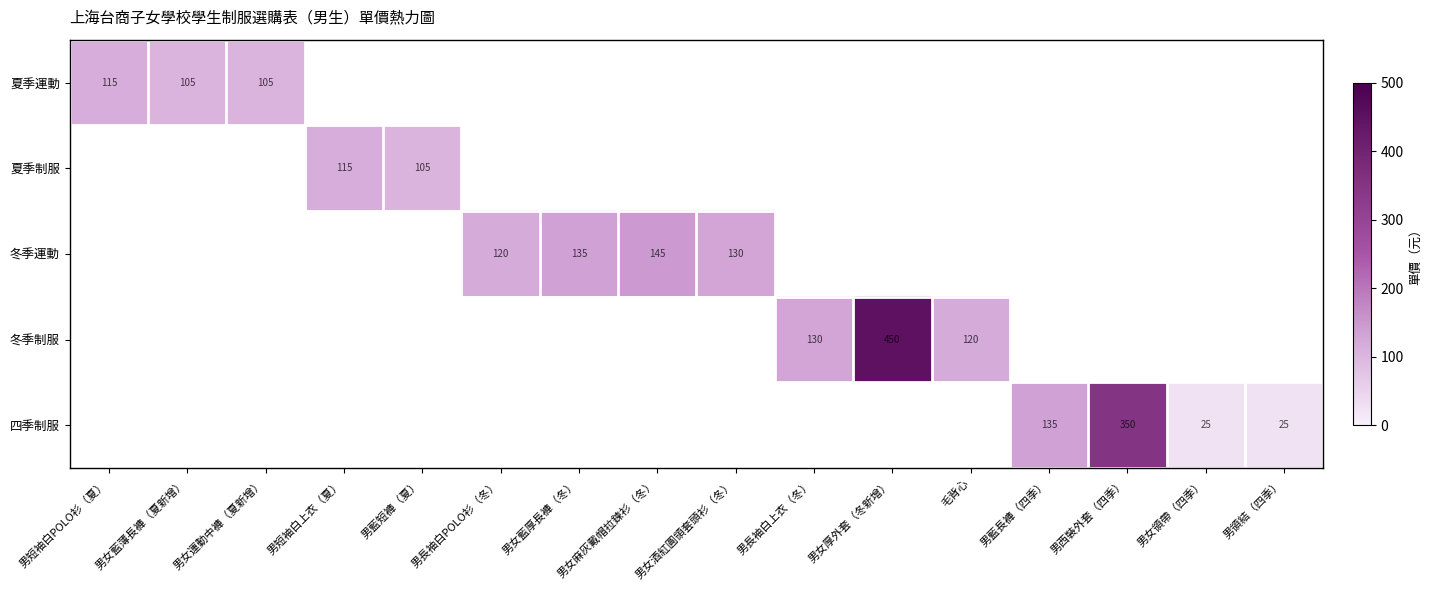

Is it true that 四季制服 equals 25 at 男領結（四季）?

True